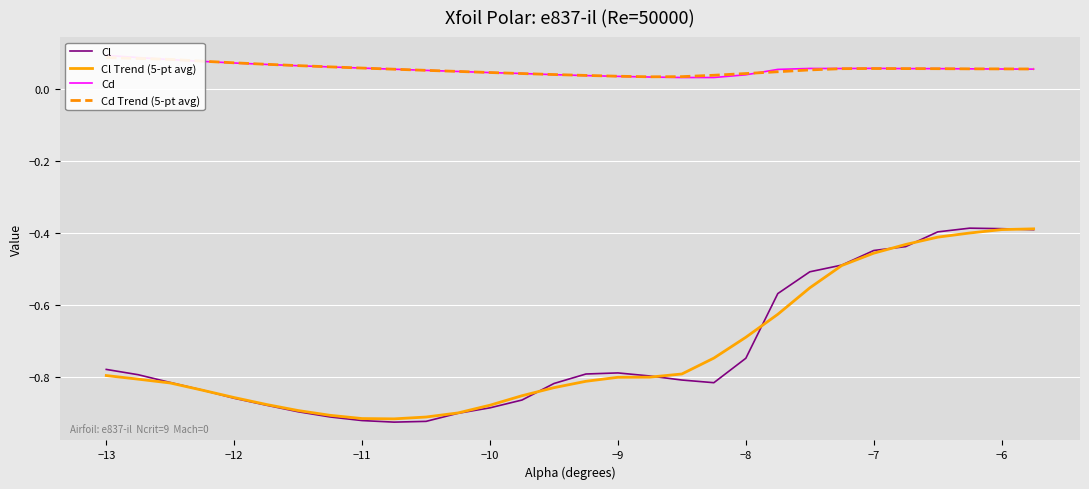

The Cl Trend (5-pt avg) series shows -0.2 at −10. True or false?

False